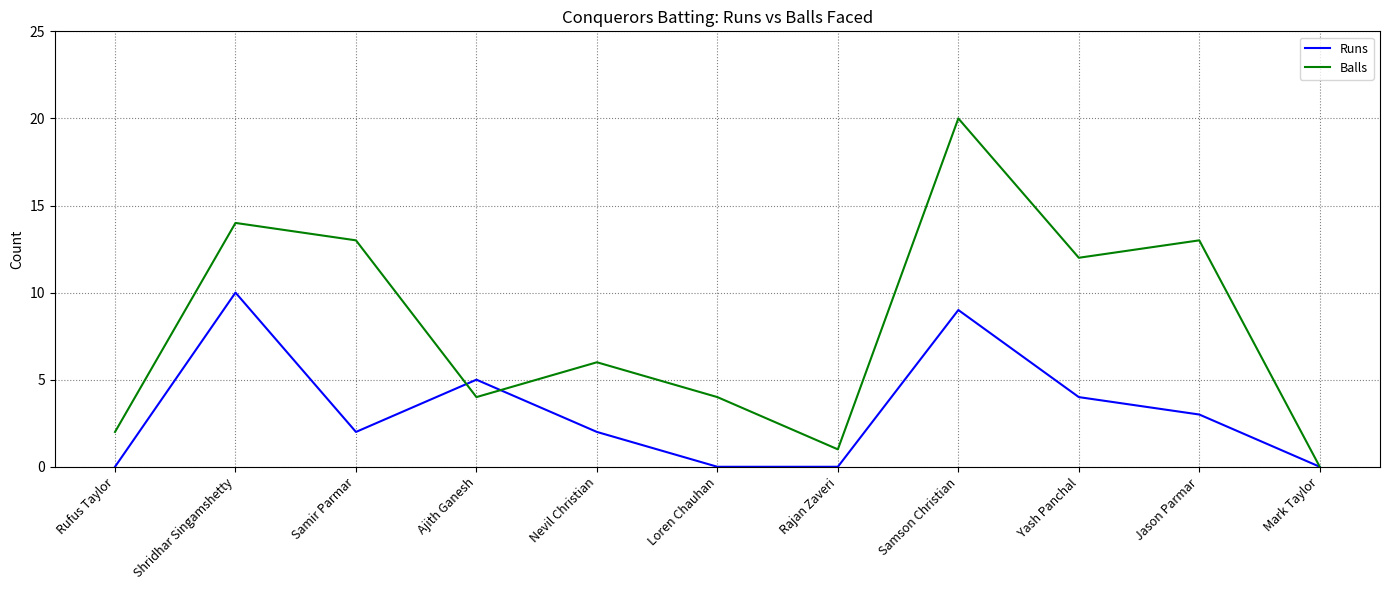

Reading right to left, list all the values displayed in this chart.

Runs: Mark Taylor=0	Jason Parmar=3	Yash Panchal=4	Samson Christian=9	Rajan Zaveri=0	Loren Chauhan=0	Nevil Christian=2	Ajith Ganesh=5	Samir Parmar=2	Shridhar Singamshetty=10	Rufus Taylor=0
Balls: Mark Taylor=0	Jason Parmar=13	Yash Panchal=12	Samson Christian=20	Rajan Zaveri=1	Loren Chauhan=4	Nevil Christian=6	Ajith Ganesh=4	Samir Parmar=13	Shridhar Singamshetty=14	Rufus Taylor=2